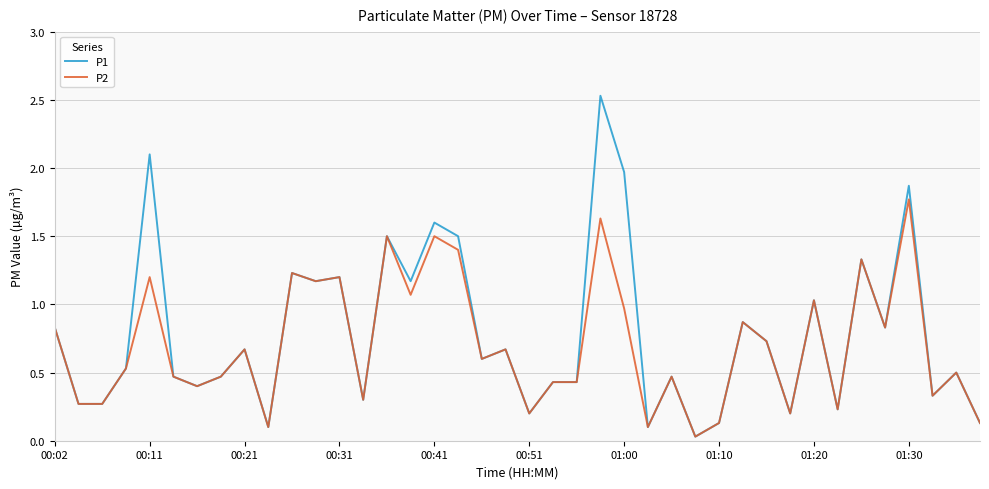

How many distinct data groups are displayed?

2